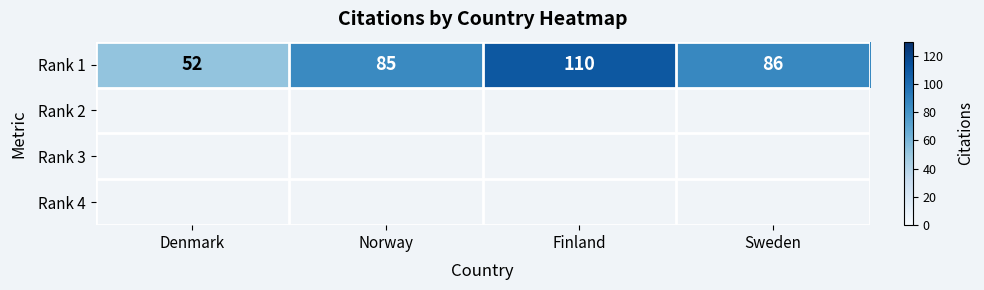

Rank the categories by value from highest to lowest.

Finland, Sweden, Norway, Denmark